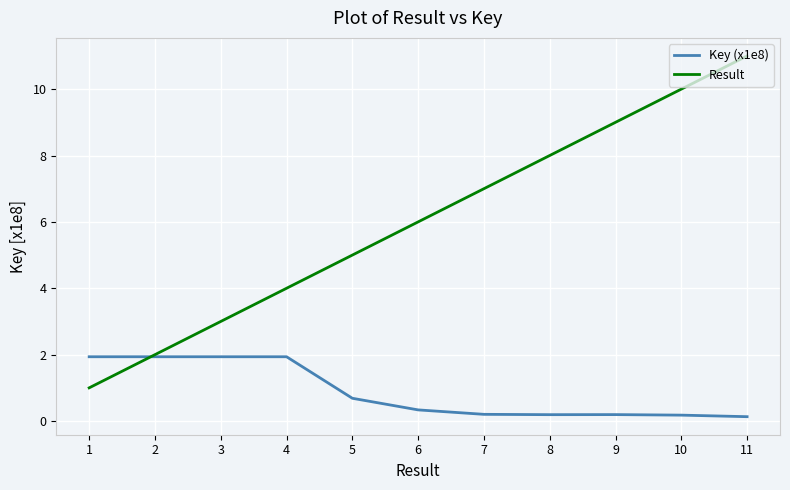

Rank the series by their average value, from highest to lowest.

Result, Key (x1e8)